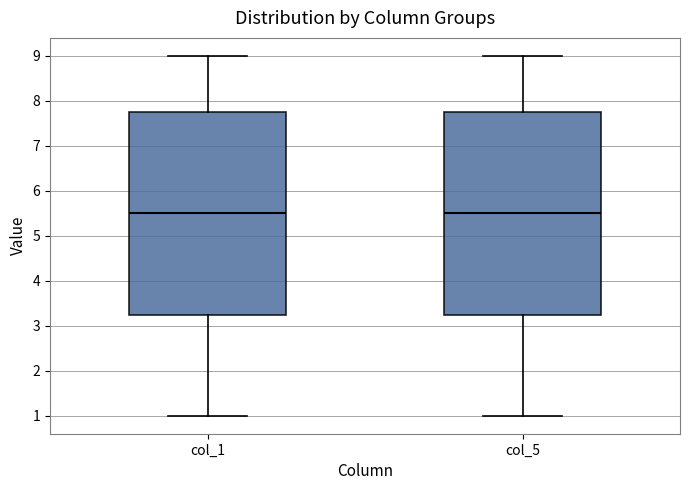

Reading left to right, transcribe this box plot: for each box, give where its median line is, the range the box spans, and where its two whiskers end, as read against the y-axis. The values are not printed on the chart, so give them approximately, as read against the axis.

col_1: median 5.5, box 3.3 to 7.8, whiskers 1.0 to 9.0
col_5: median 5.5, box 3.3 to 7.8, whiskers 1.0 to 9.0